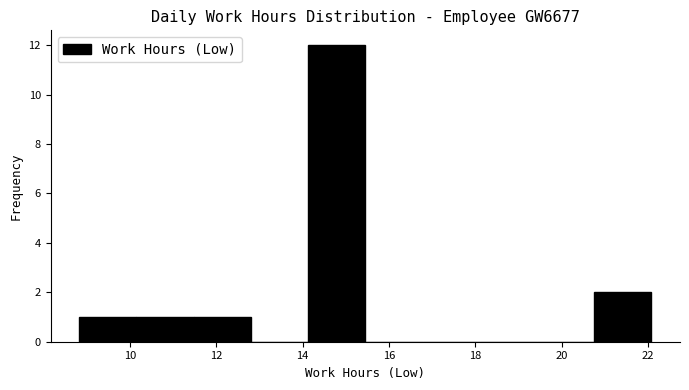

What is the height of the bar covering 8.8 to 10.2 on the x-axis? Neither the bar edges nor the heights are printed on the chart, so give them approximately, as read against the axes.

1